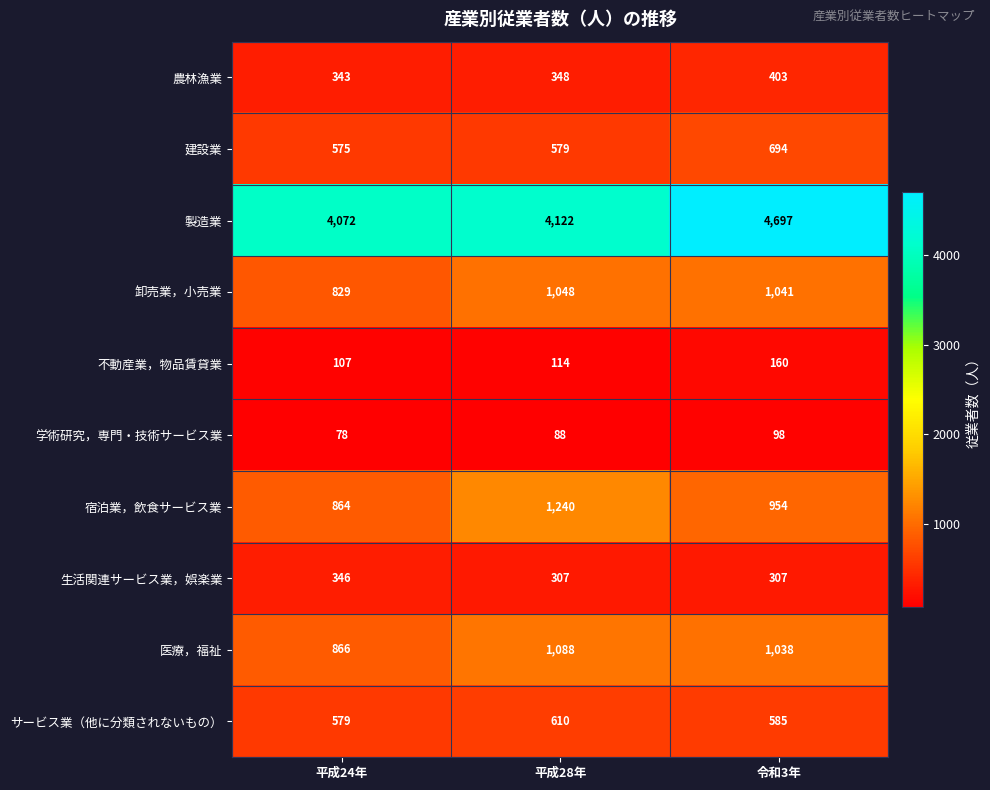

At which category is the sum across all series the highest?

令和3年